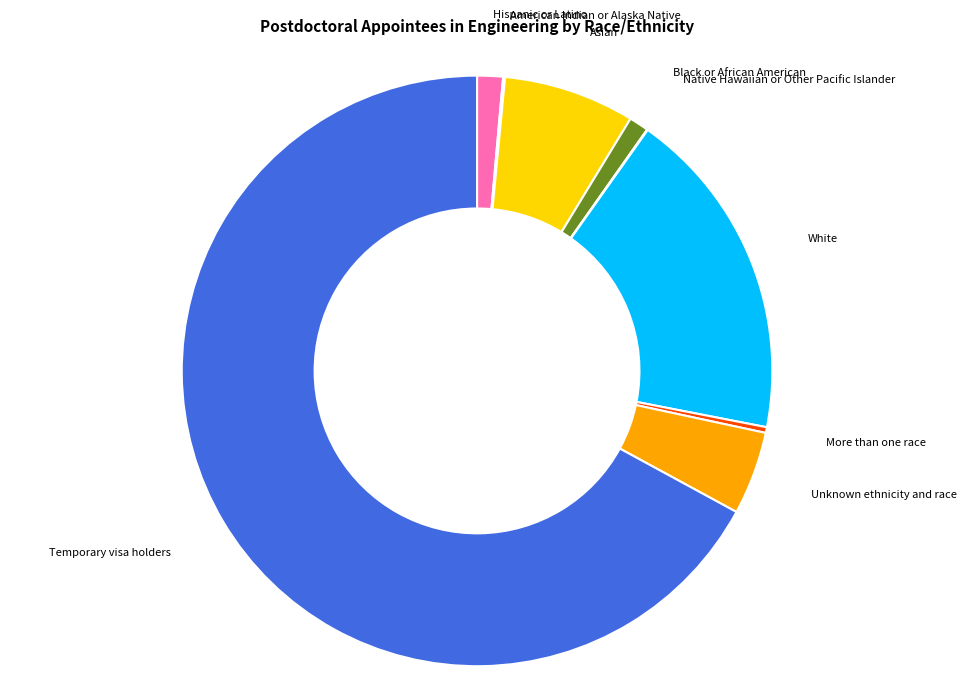

Which category has the biggest portion of the pie?

Temporary visa holders